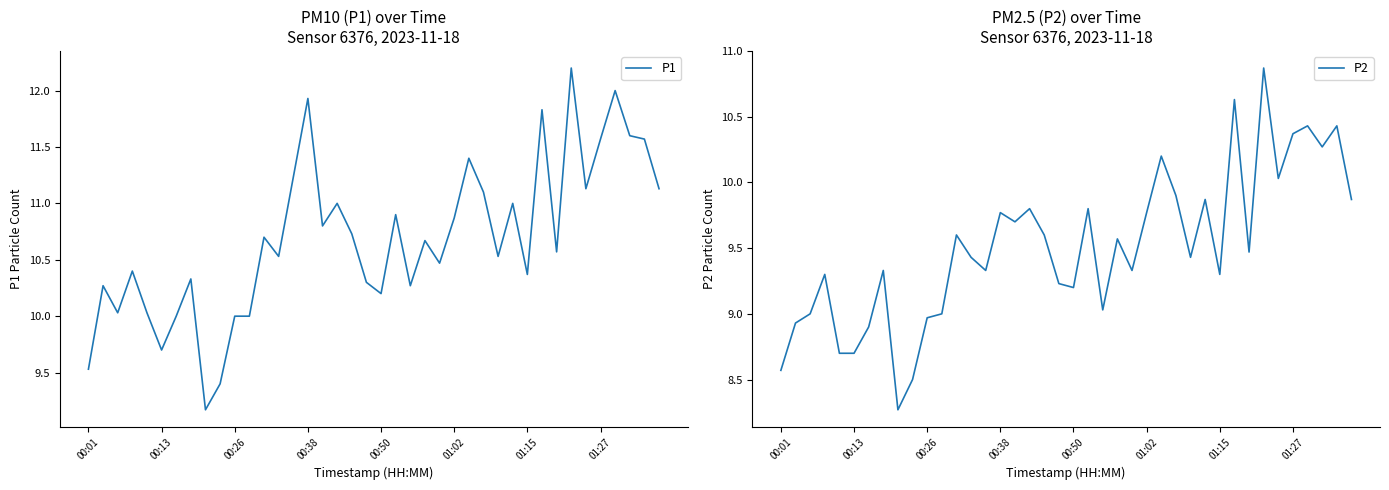

What is the lowest value of the P1 series?

9.2